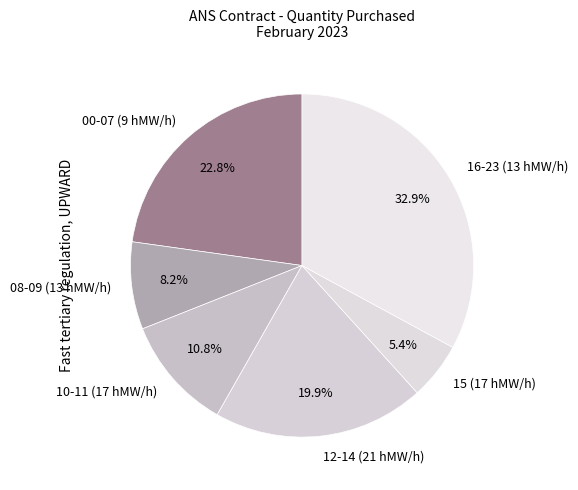

Does any single category account for the majority?

No